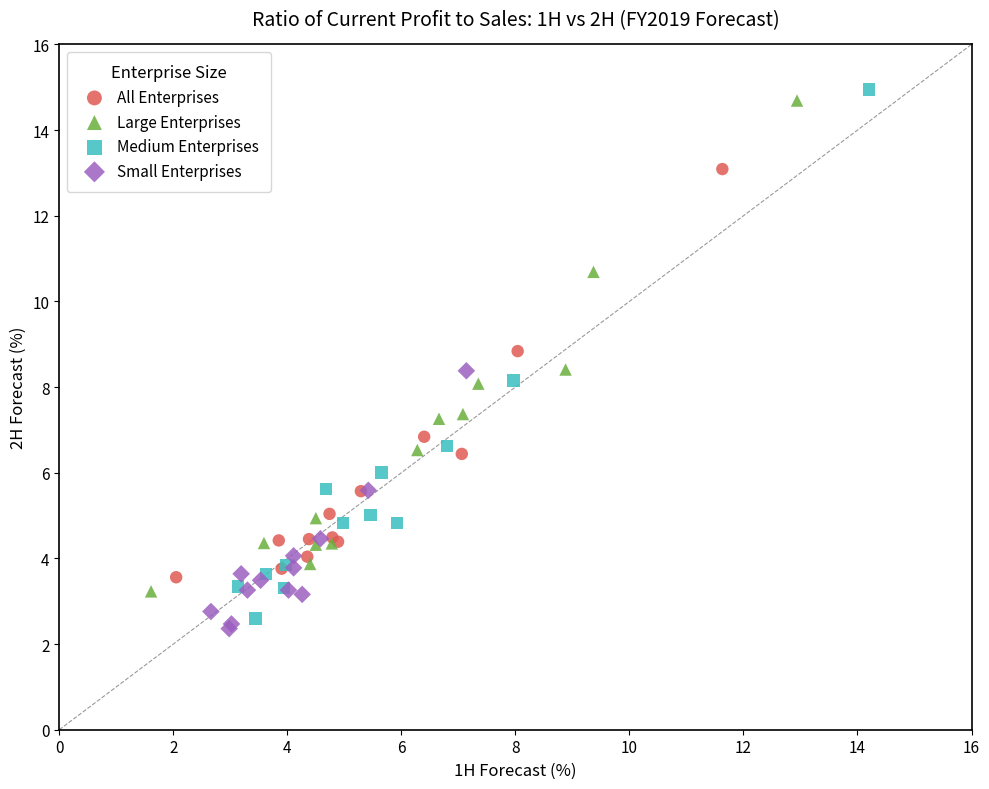

What are all the series names shown in the legend?

All Enterprises, Large Enterprises, Medium Enterprises, Small Enterprises